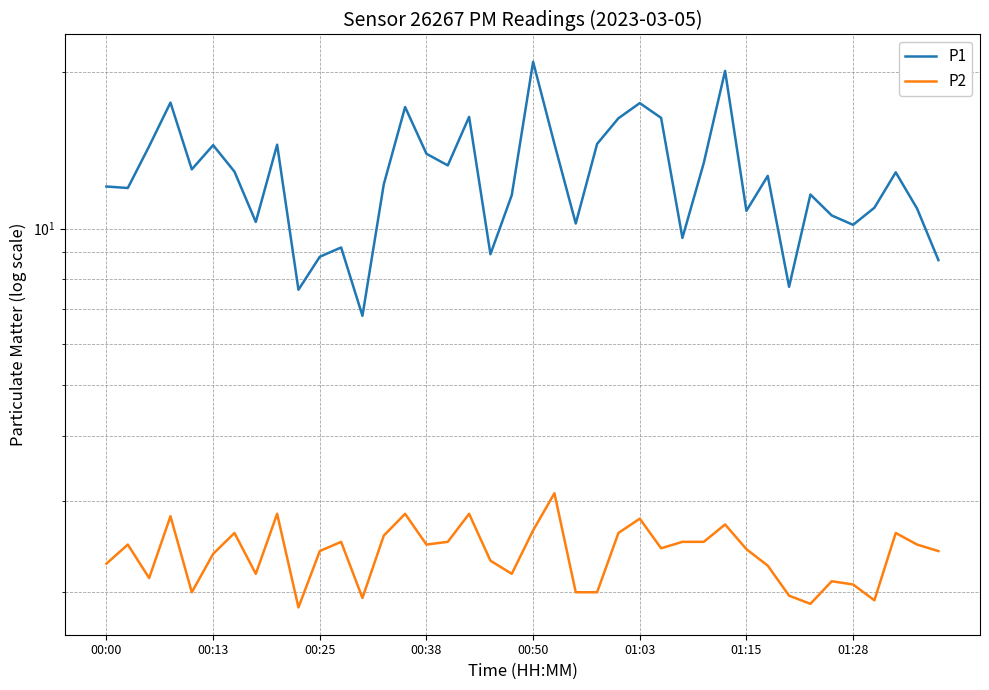

What is the maximum value for P1?

20.9